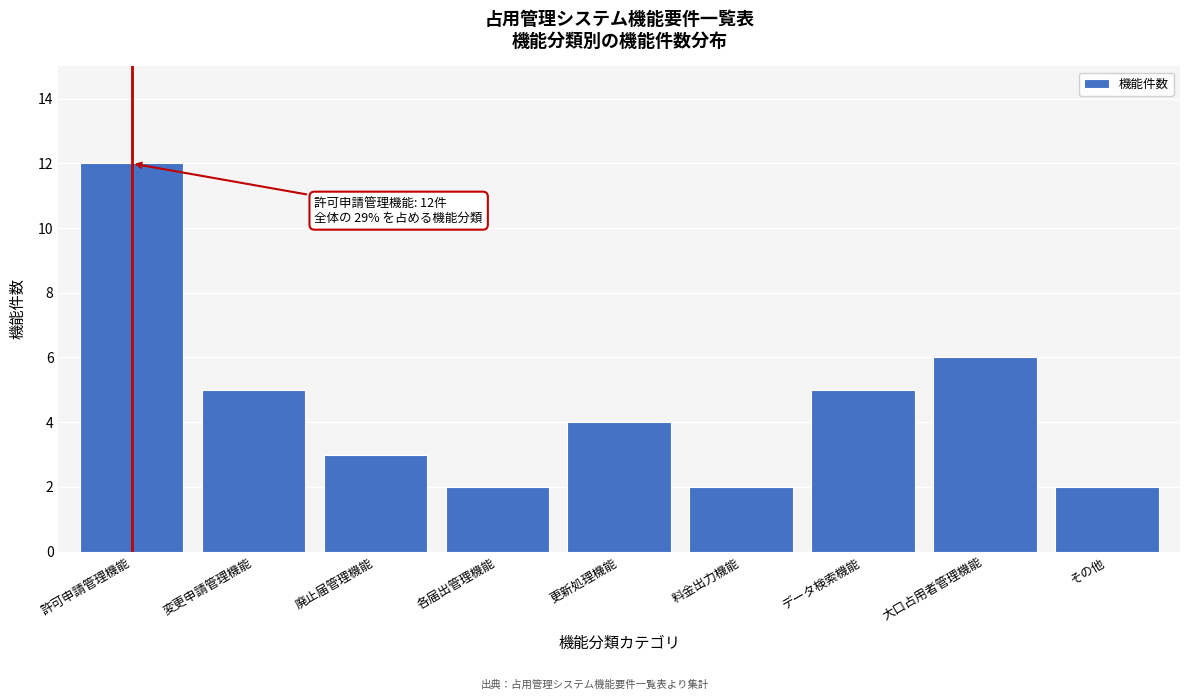

Reading left to right, list all the values displayed in this chart.

許可申請管理機能=12	変更申請管理機能=5	廃止届管理機能=3	各届出管理機能=2	更新処理機能=4	料金出力機能=2	データ検索機能=5	大口占用者管理機能=6	その他=2